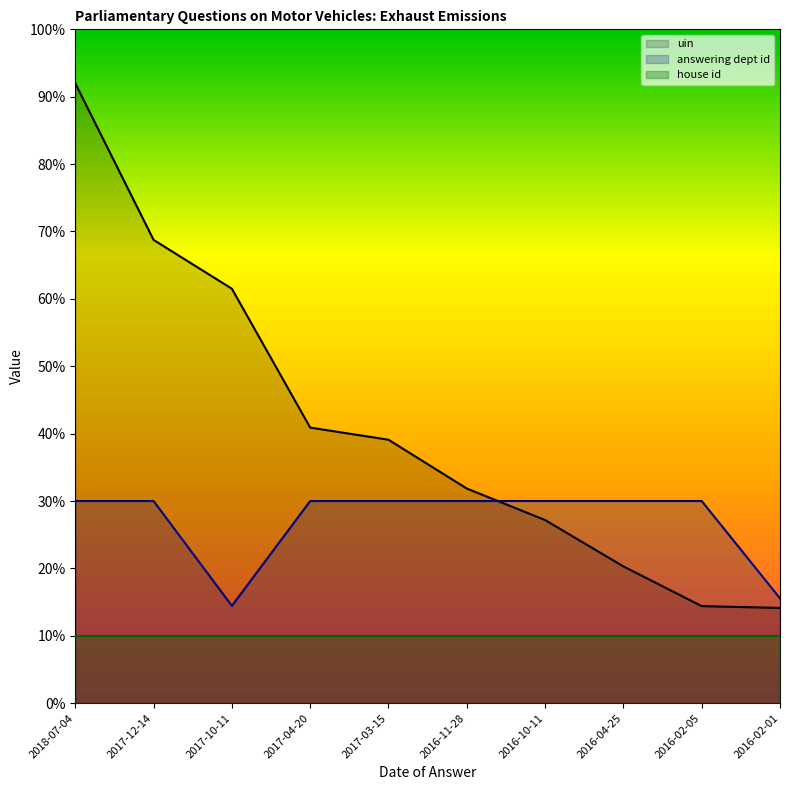

List the labels in order of uin value, smallest first.

2016-02-01, 2016-02-05, 2016-04-25, 2016-10-11, 2016-11-28, 2017-03-15, 2017-04-20, 2017-10-11, 2017-12-14, 2018-07-04